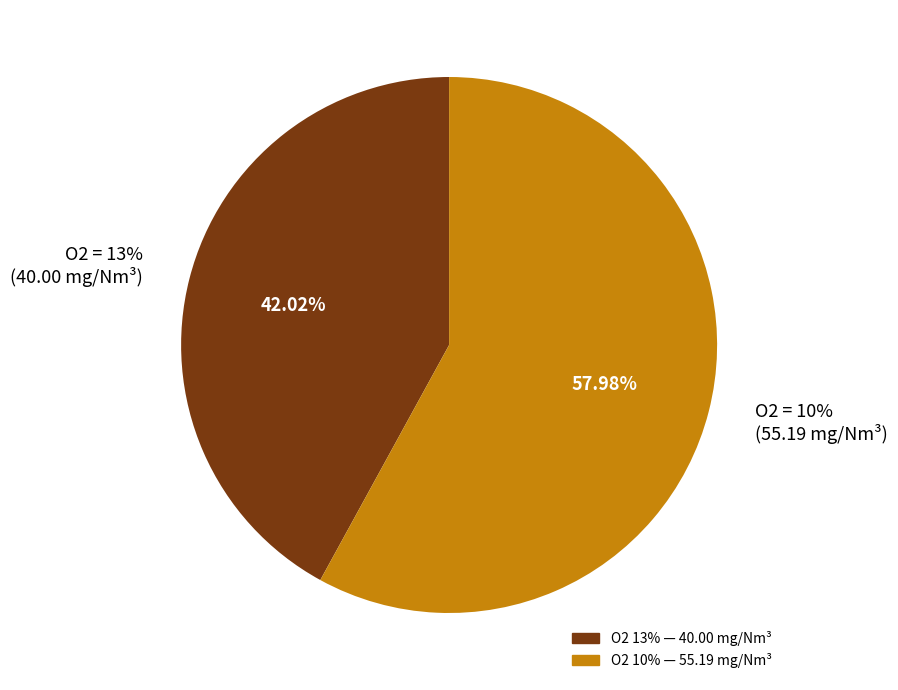

Is it true that 13 is 29% of the pie?

False